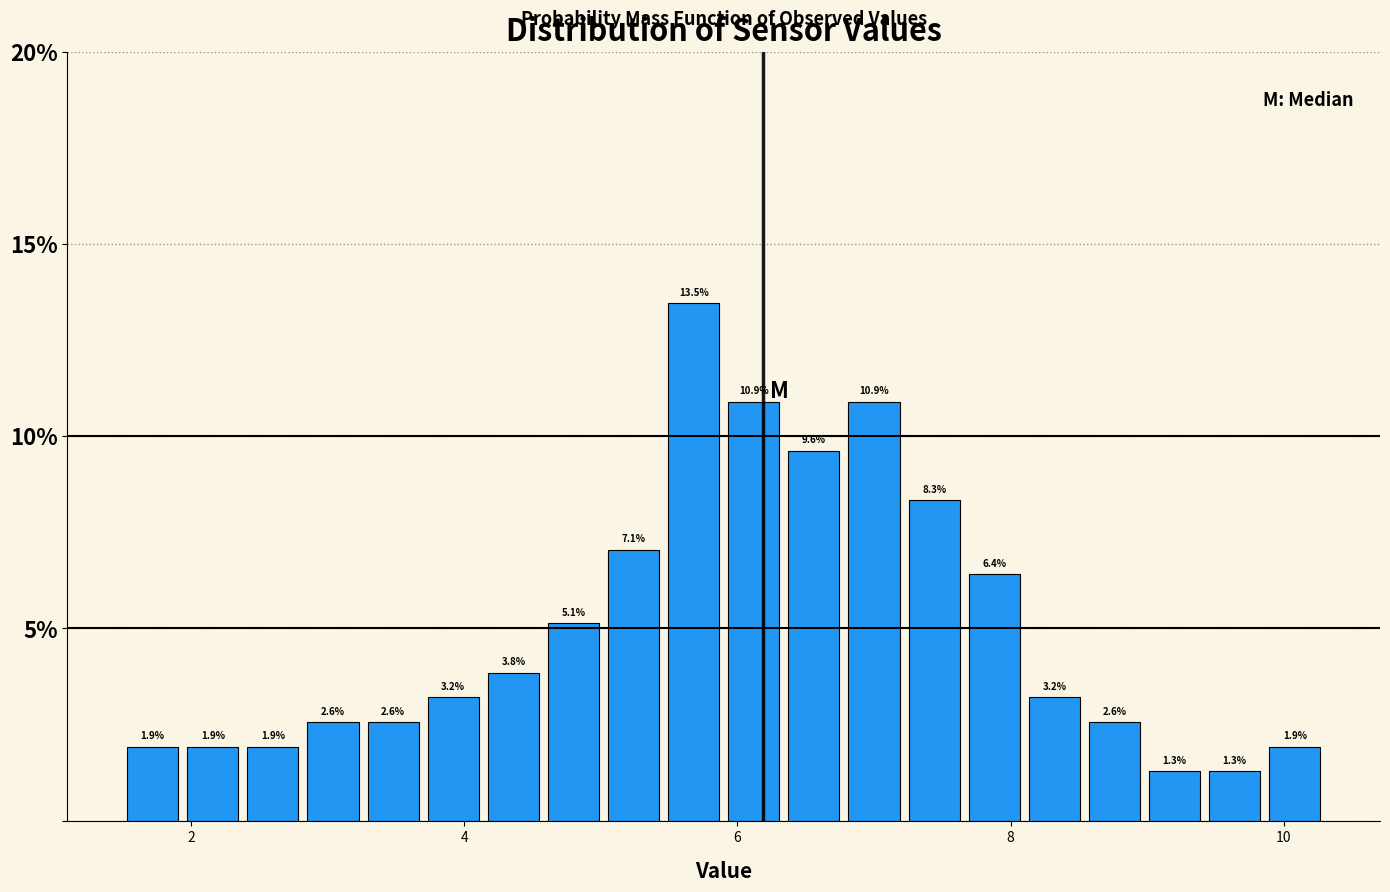

Around what value on the x-axis is the tallest bar? Give the approximate position of its centre, as read against the axis.

5.6